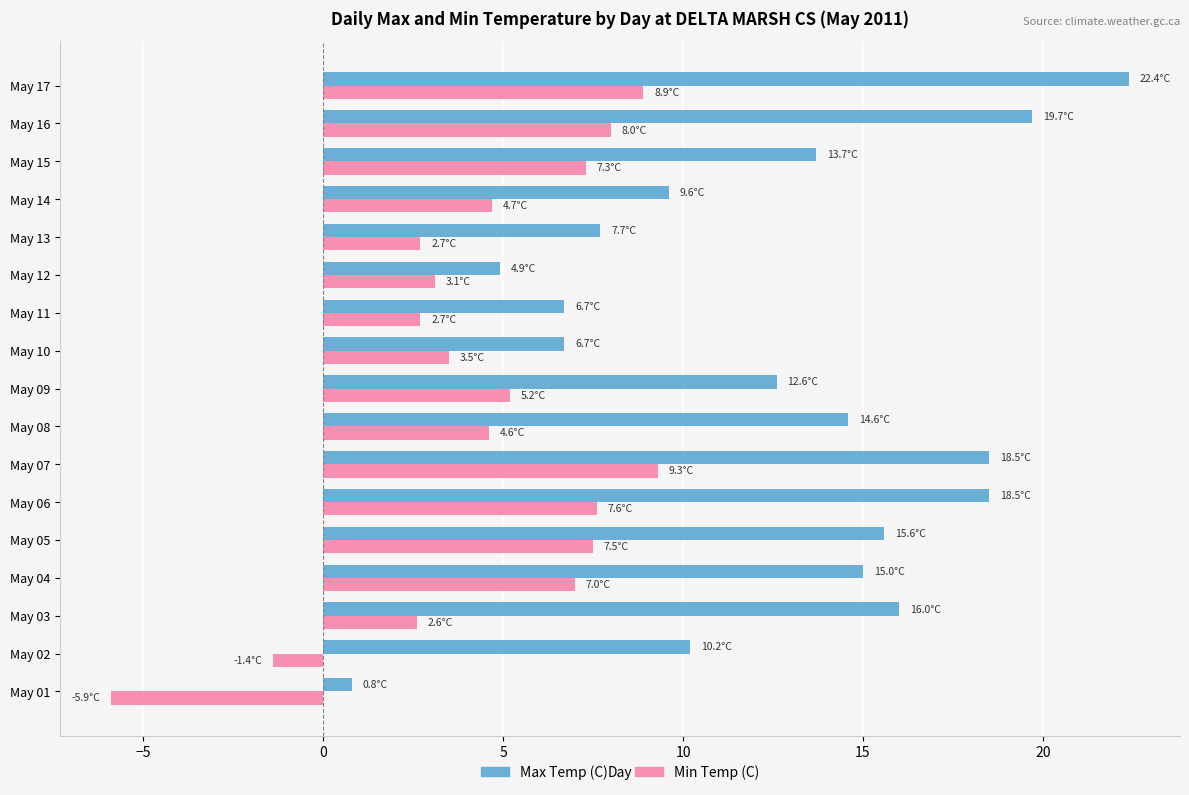

Count the number of categories in the chart.

17